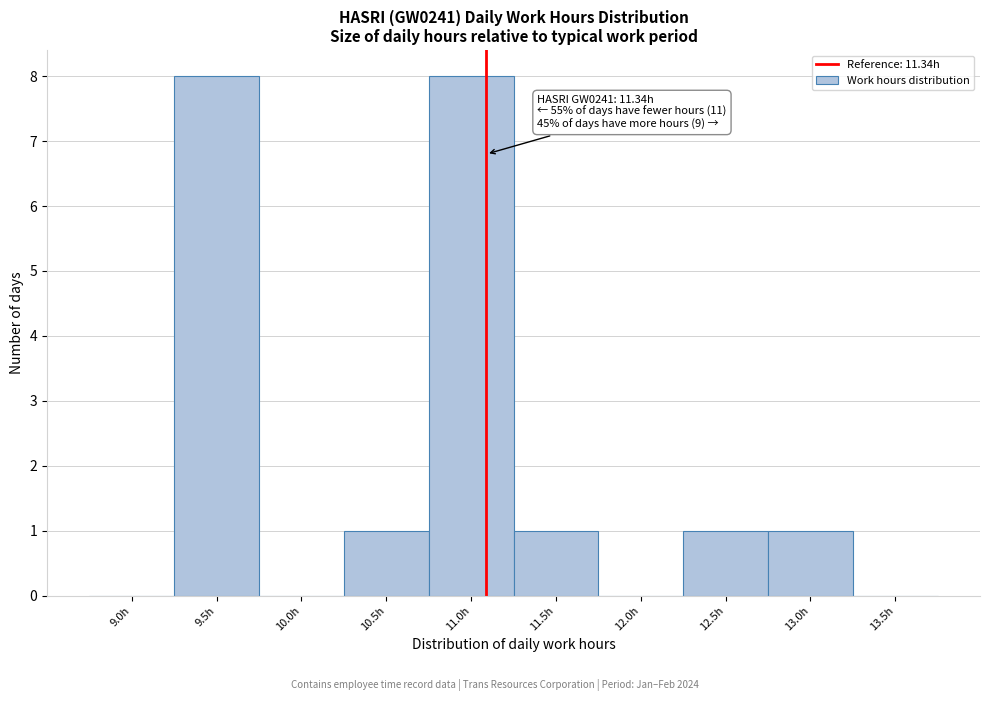

Reading left to right, transcribe all the data shown in this chart.

9.0h=0	9.5h=8	10.0h=0	10.5h=1	11.0h=8	11.5h=1	12.0h=0	12.5h=1	13.0h=1	13.5h=0